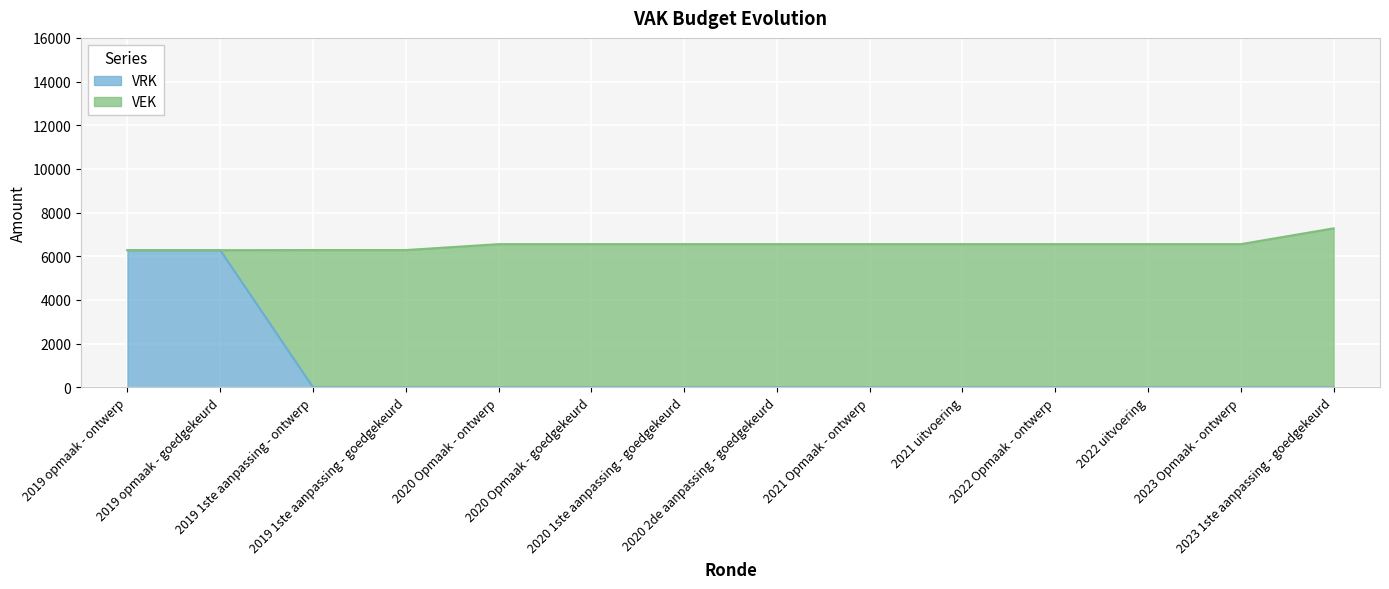

Rank the categories by value from highest to lowest.

2019 opmaak - ontwerp, 2019 opmaak - goedgekeurd, 2019 1ste aanpassing - ontwerp, 2019 1ste aanpassing - goedgekeurd, 2020 Opmaak - ontwerp, 2020 Opmaak - goedgekeurd, 2020 1ste aanpassing - goedgekeurd, 2020 2de aanpassing - goedgekeurd, 2021 Opmaak - ontwerp, 2021 uitvoering, 2022 Opmaak - ontwerp, 2022 uitvoering, 2023 Opmaak - ontwerp, 2023 1ste aanpassing - goedgekeurd